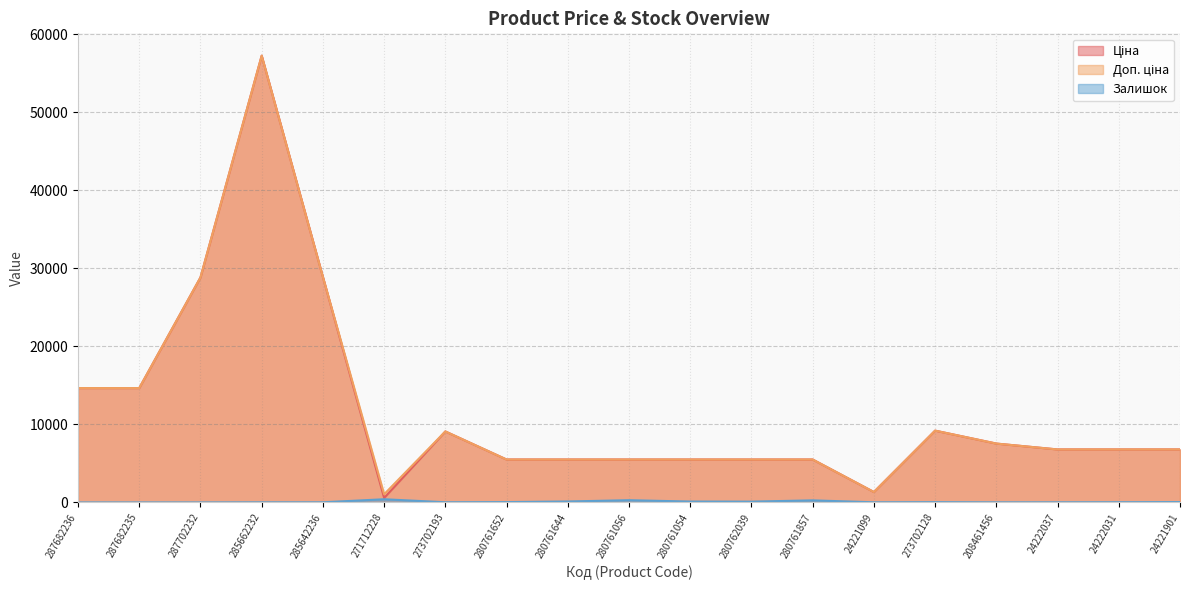

At which label does Залишок reach its peak?

271712228